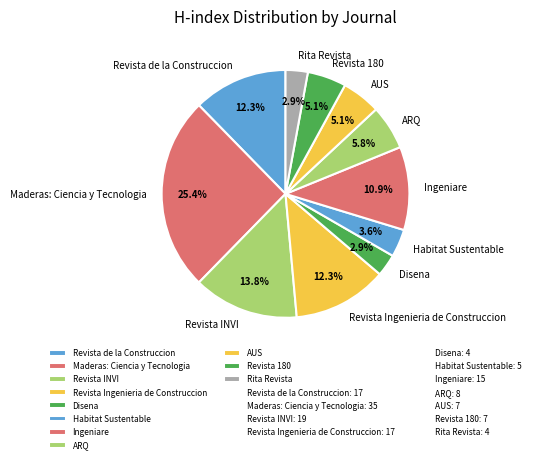

How many segments does this pie chart have?

11